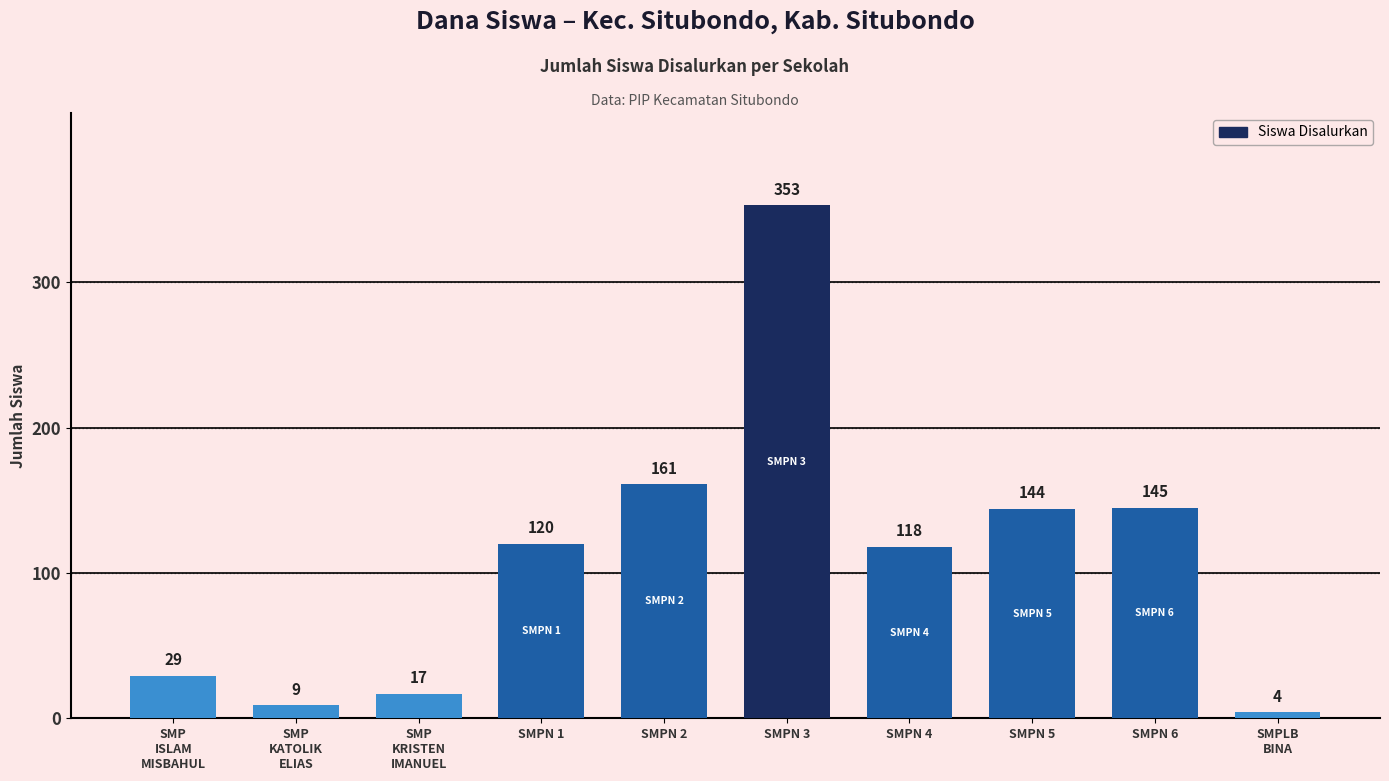

List the labels in order of value, smallest first.

SMPLB
BINA, SMP
KATOLIK
ELIAS, SMP
KRISTEN
IMANUEL, SMP
ISLAM
MISBAHUL, SMPN 4, SMPN 1, SMPN 5, SMPN 6, SMPN 2, SMPN 3